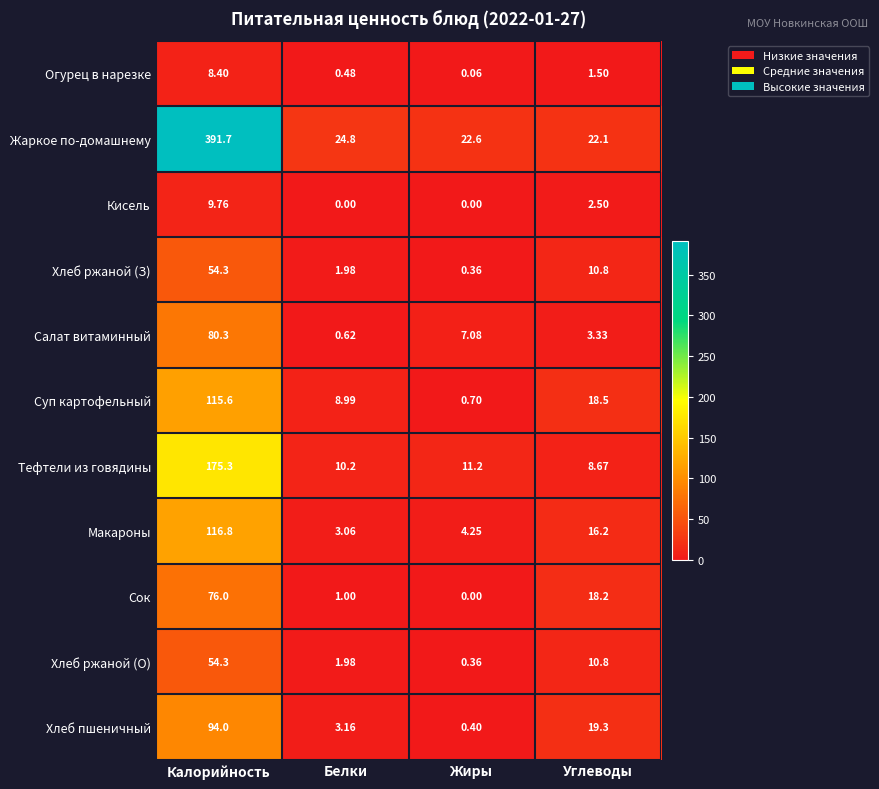

List the labels in order of Хлеб пшеничный value, smallest first.

Жиры, Белки, Углеводы, Калорийность